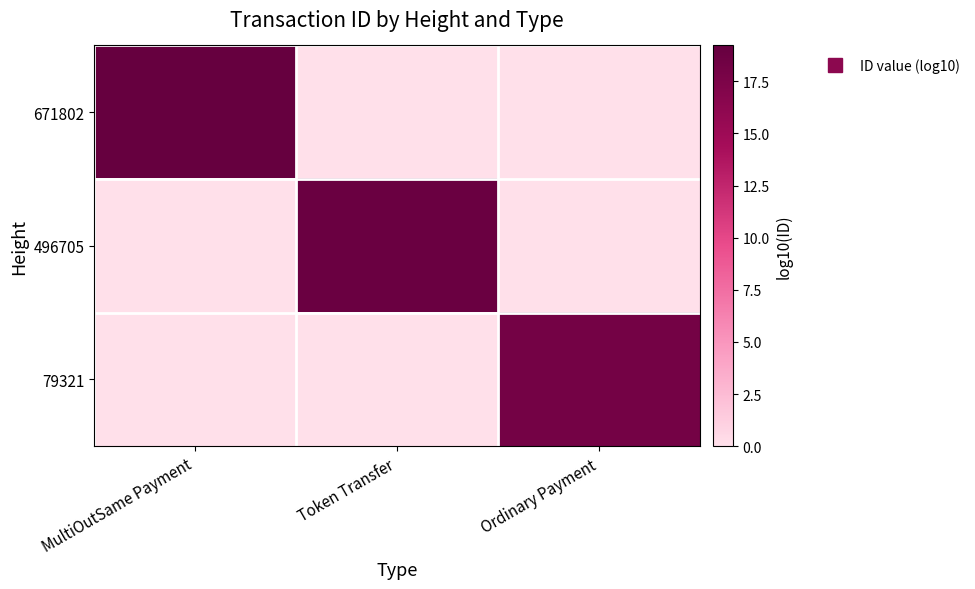

Which series has the largest range (max minus min)?

671802